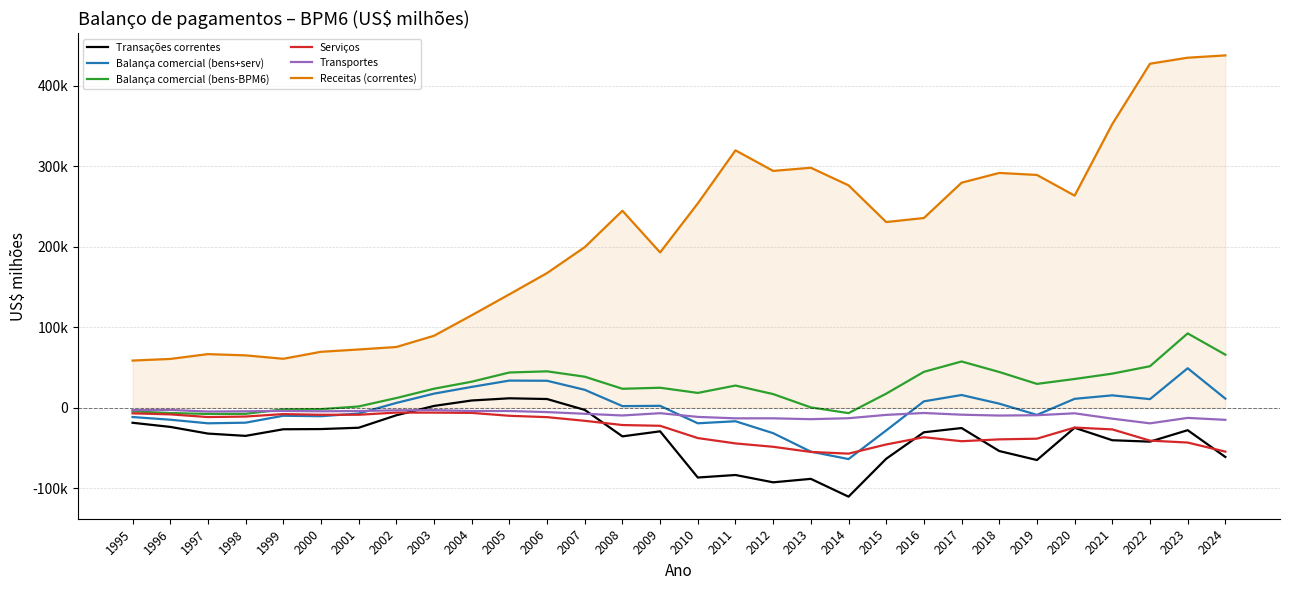

Does the chart have visible grid lines?

Yes